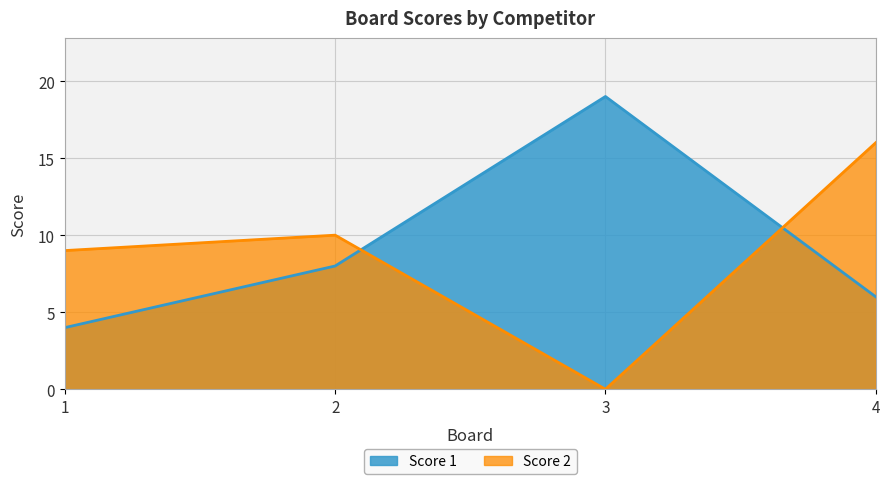

Rank the series by their maximum value, from lowest to highest.

Score 2, Score 1